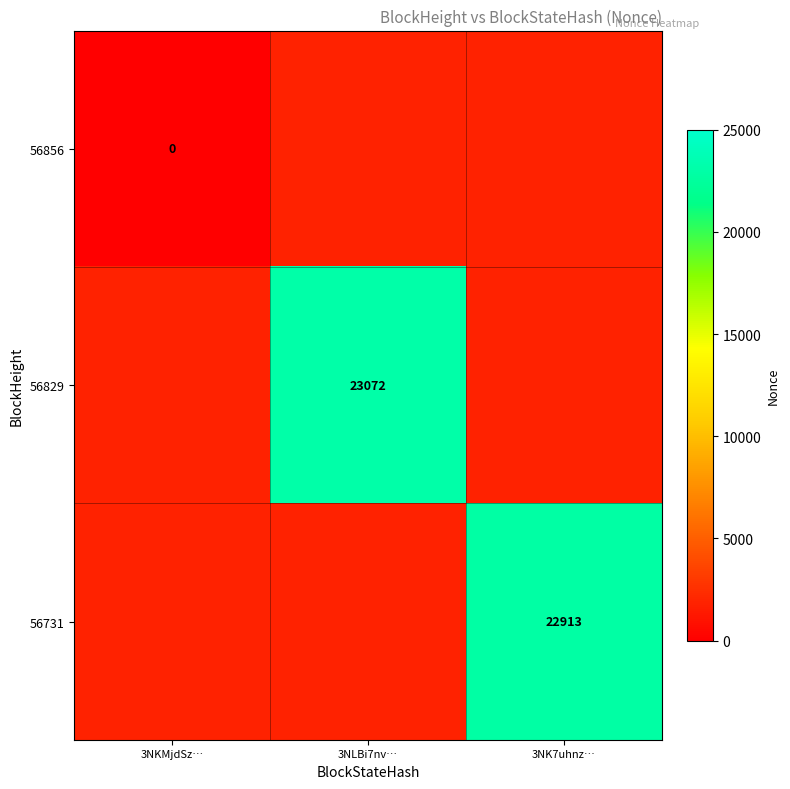

The value of 56731 at 3NK7uhnz… is 22913. True or false?

True